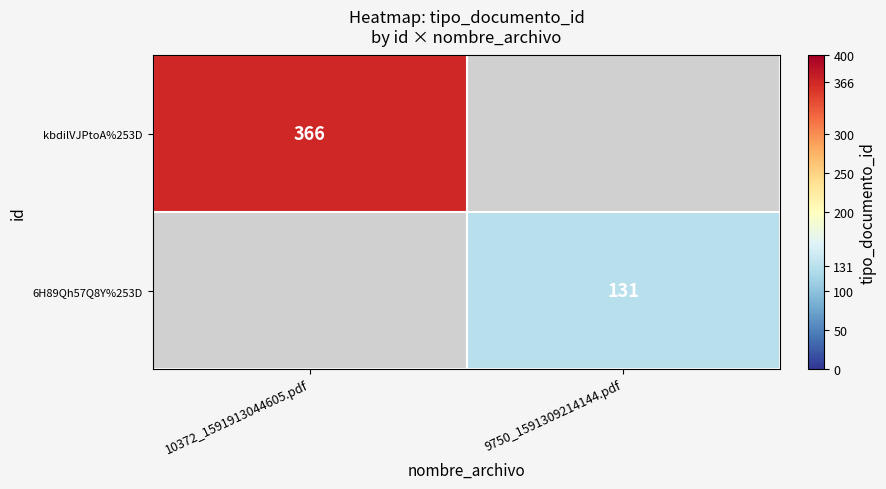

The value of 6H89Qh57Q8Y%253D at 9750_1591309214144.pdf is 131. True or false?

True